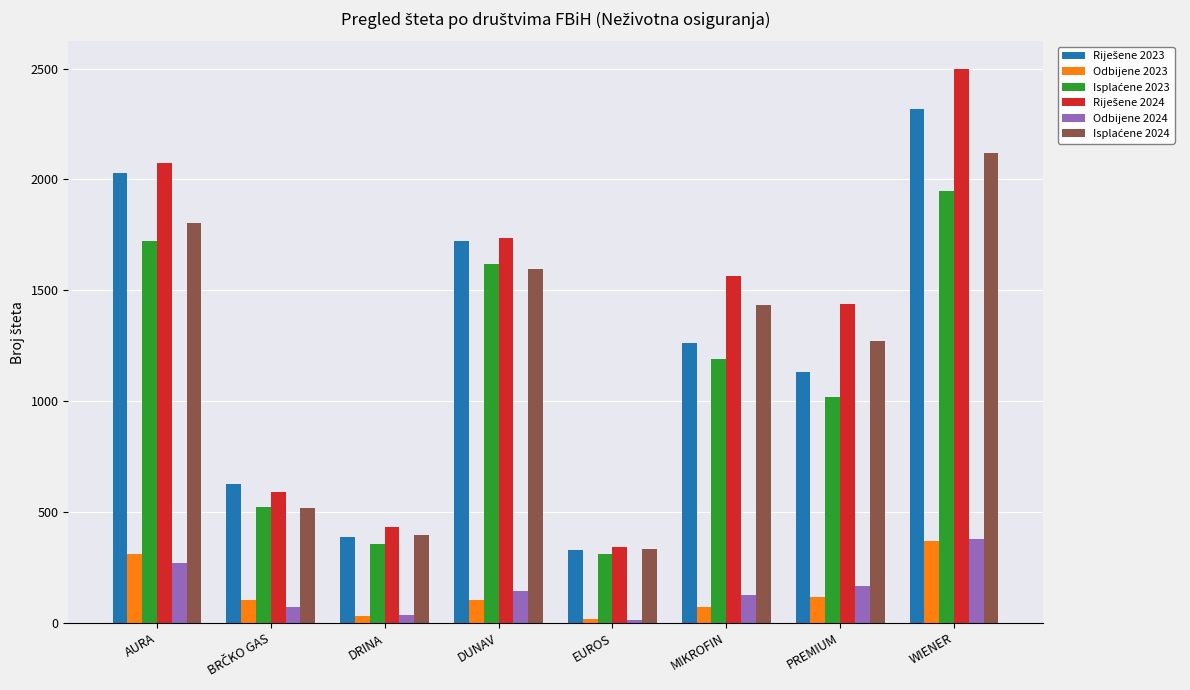

What is the greatest value displayed?

2497